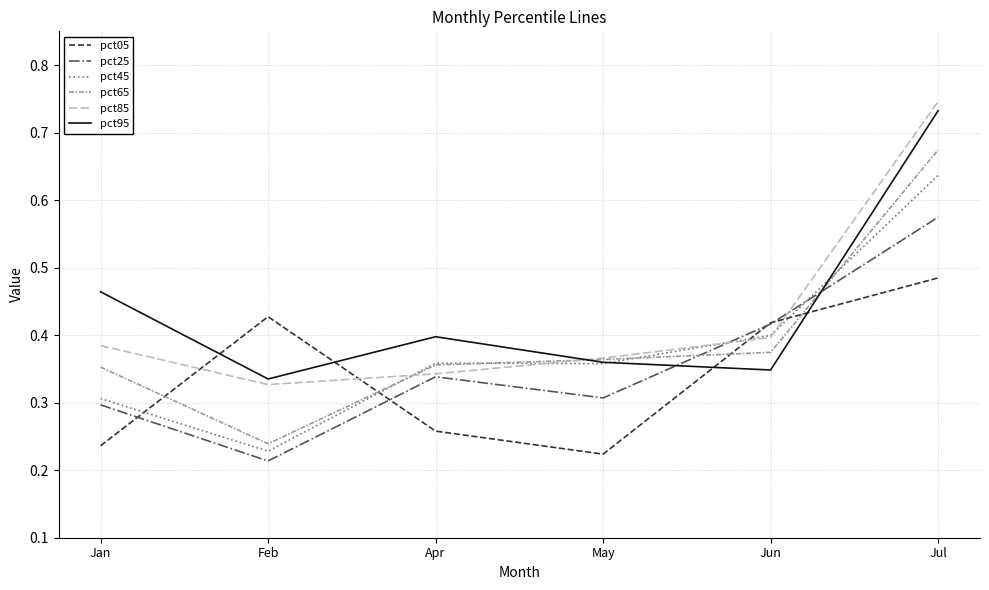

Which series has the widest spread of values?

pct65